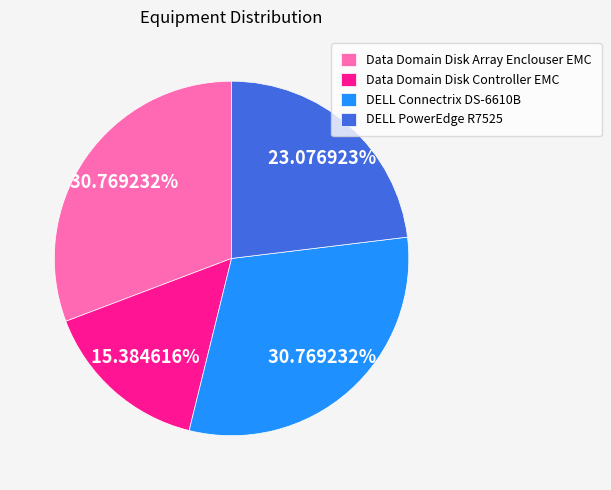

Is the sum of DELL PowerEdge R7525 and Data Domain Disk Array Enclouser EMC greater than half?

Yes